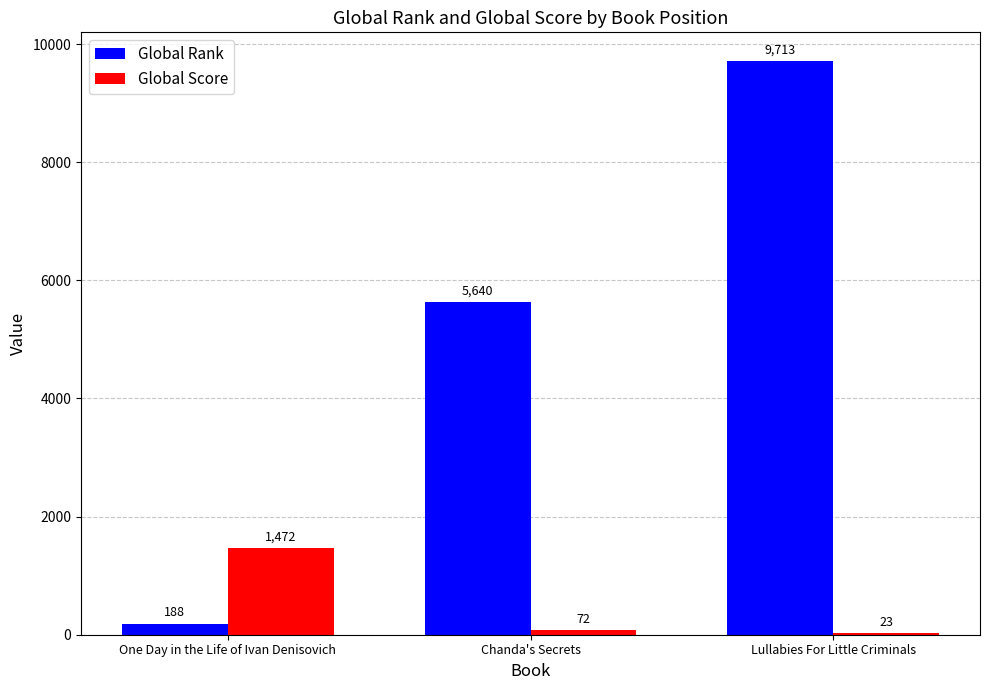

Reading left to right, what are all the values shown in this chart?

Global Rank: 188	5640	9713
Global Score: 1472	72	23